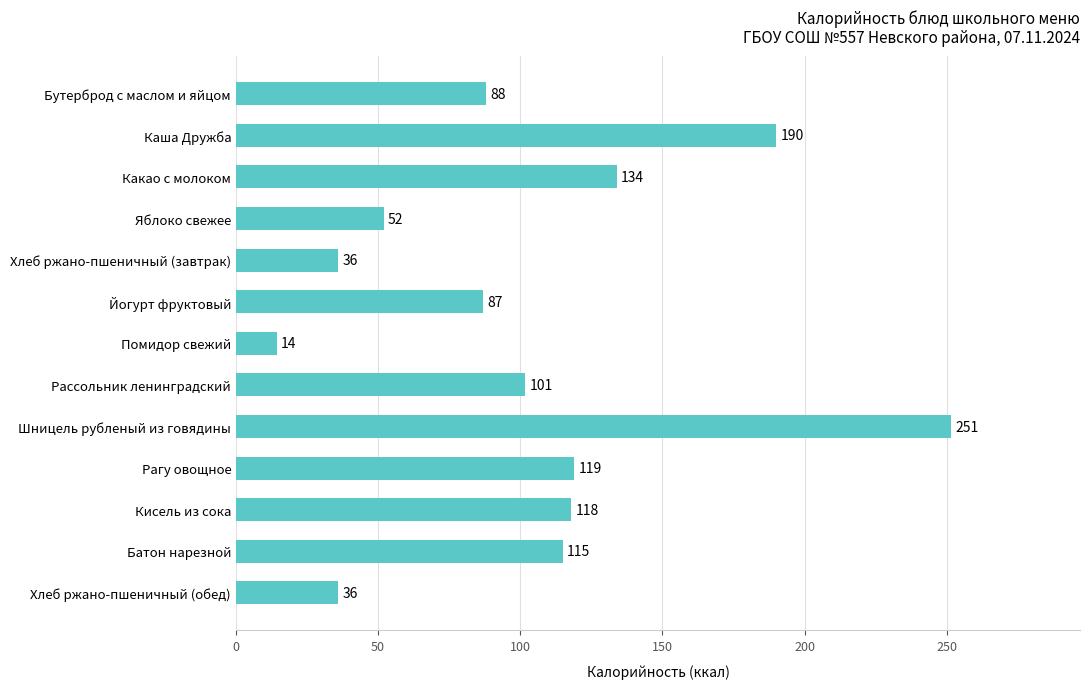

What is the smallest value displayed?

14.4